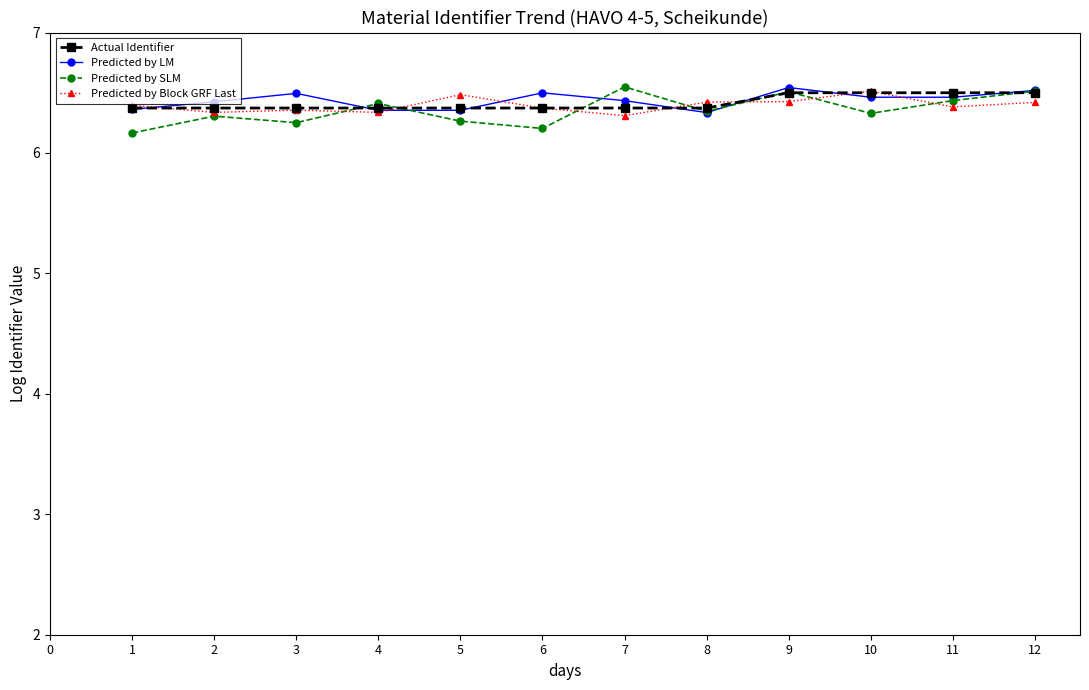

Between which two adjacent categories do Predicted by Block GRF Last and Actual Identifier first intersect?

1 and 2